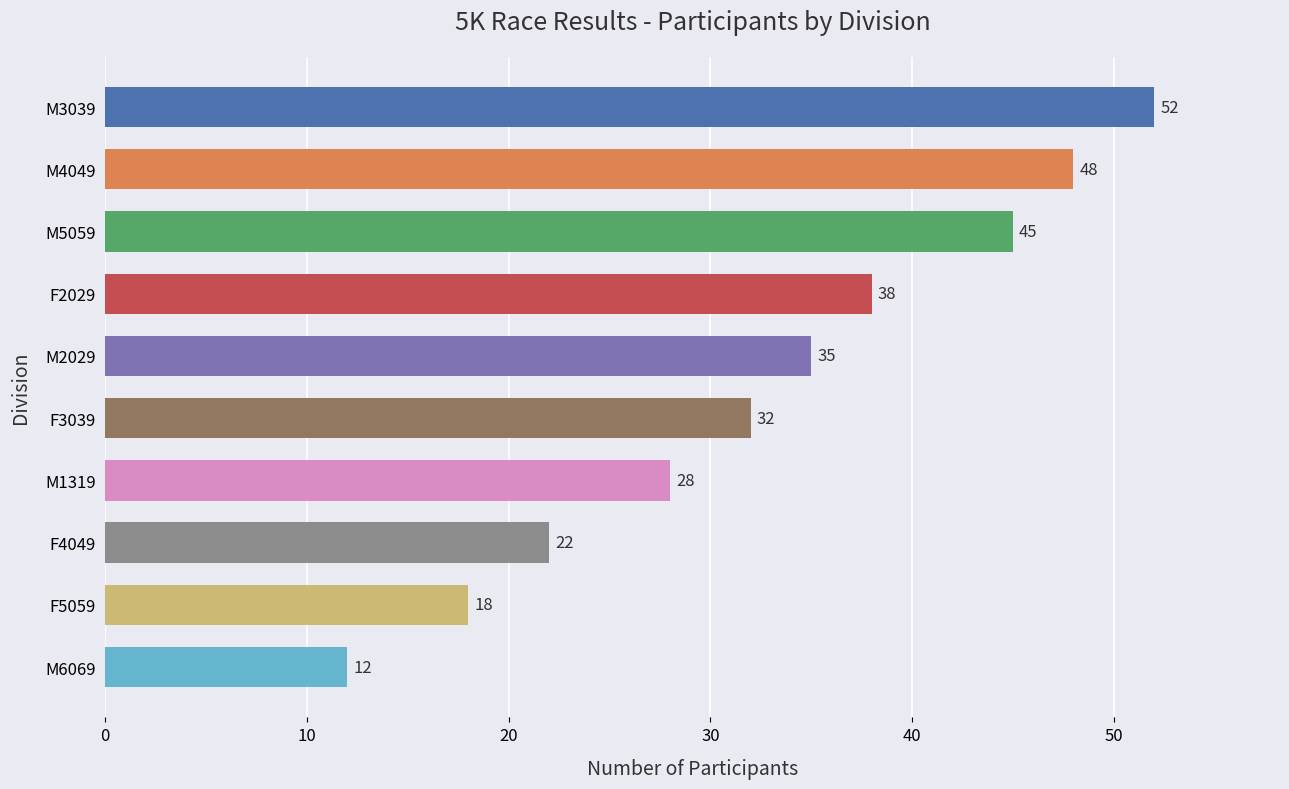

Read the value at F5059.

18